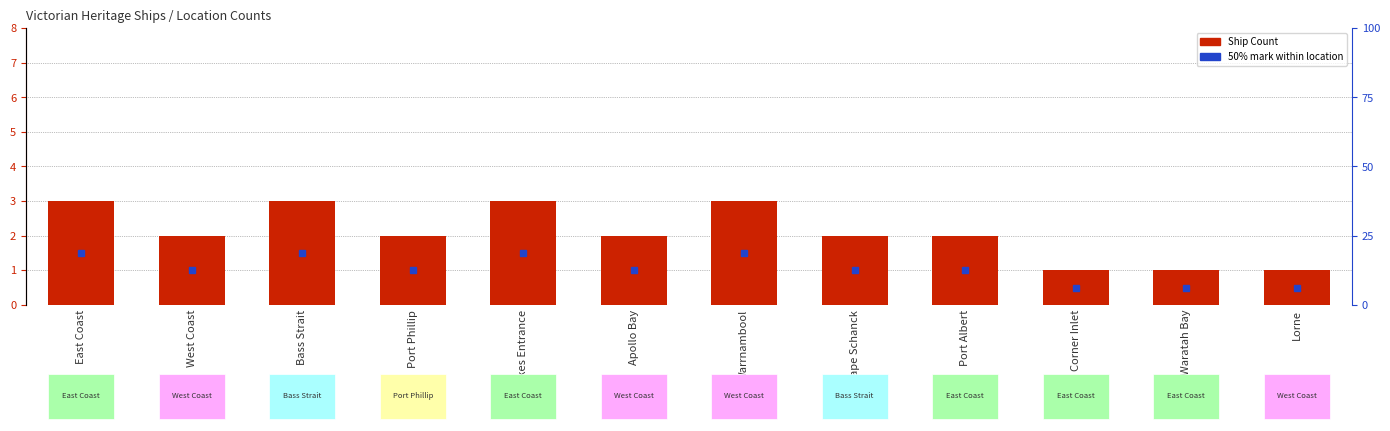

The chart shows a value of 1 at Corner Inlet. True or false?

False